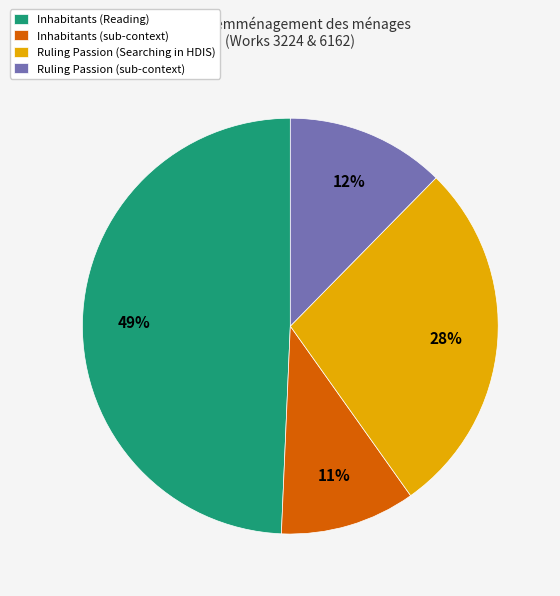

Which category has the biggest portion of the pie?

Inhabitants (Reading)